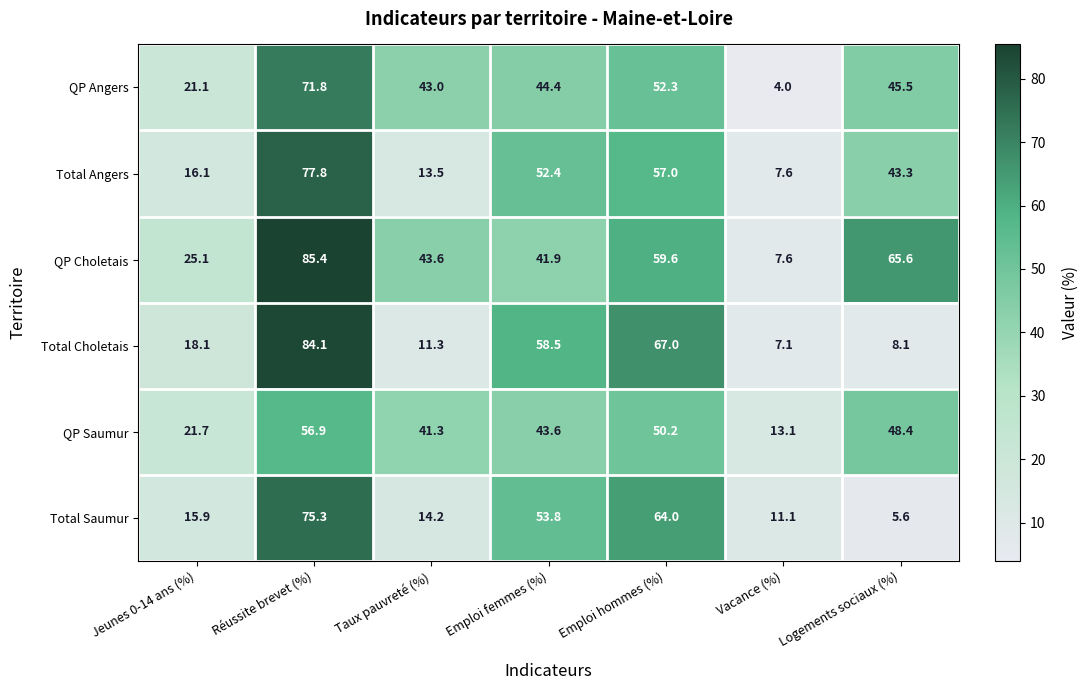

At which category does the chart reach its peak across all series?

Réussite brevet (%)